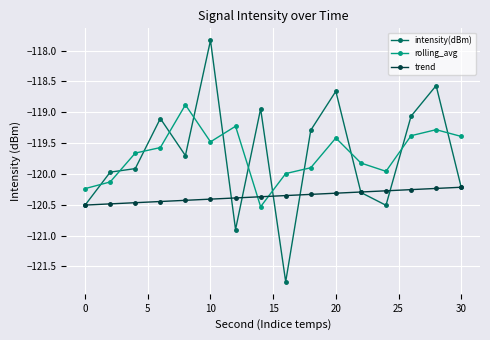

What is the difference between the maximum and second lowest values in the rolling_avg series?

1.4